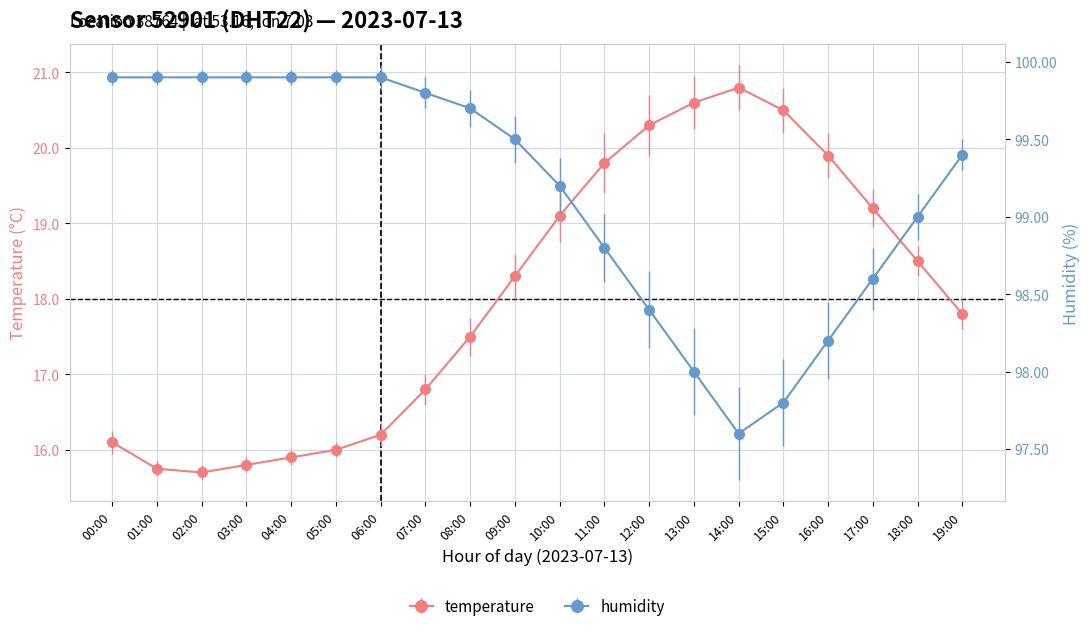

What position from the right is 10:00?

10